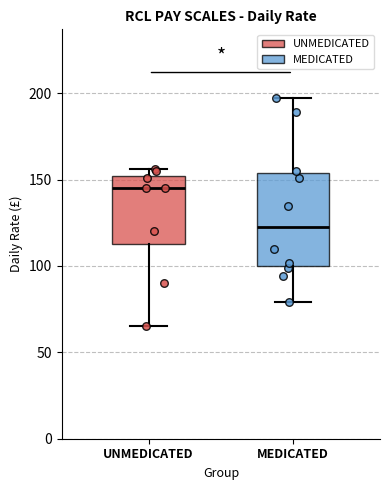

Reading left to right, read every box against the y-axis: the position of its median line, the range the box covers, and the ends of its whiskers. The values are not printed on the chart, so give them approximately, as read against the axis.

UNMEDICATED: median 145, box 115 to 150, whiskers 65 to 155
MEDICATED: median 125, box 100 to 155, whiskers 80 to 195